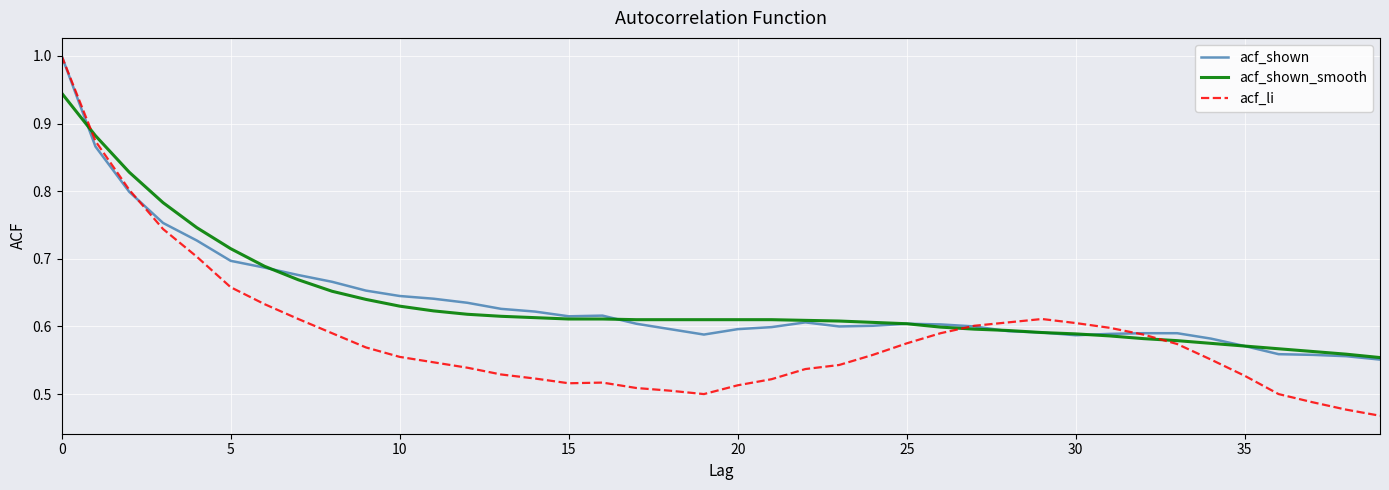

What is the difference between the second highest and second lowest values in the acf_shown_smooth series?

0.3